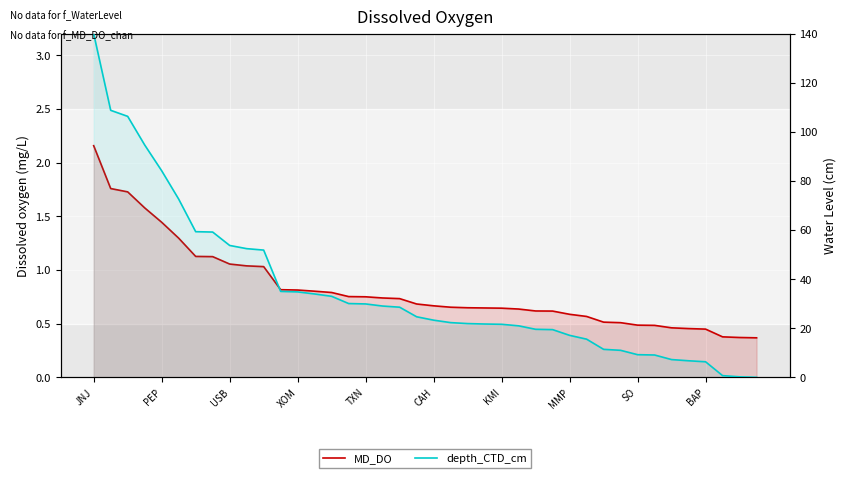

True or false: MD_DO and depth_CTD_cm cross at least once.

True